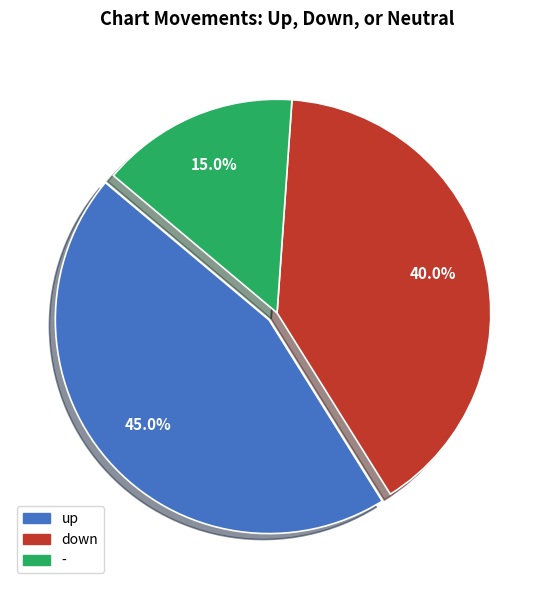

How many slices are in this pie chart?

3